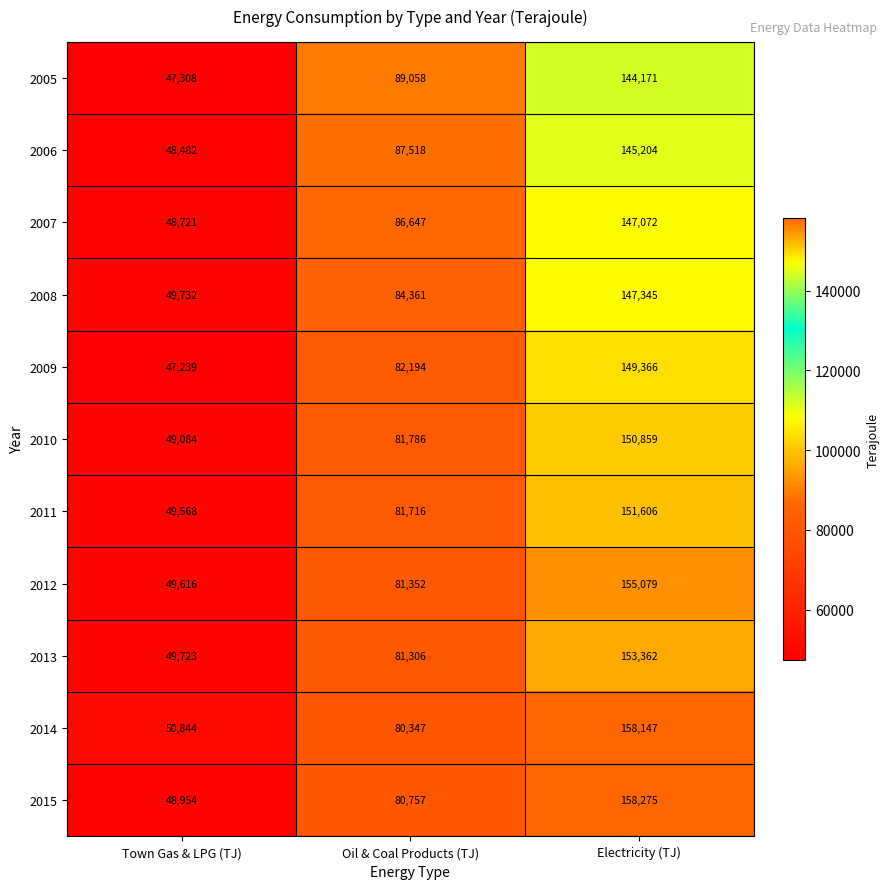

At which label is 2013 closest to 101542?

Oil & Coal Products (TJ)